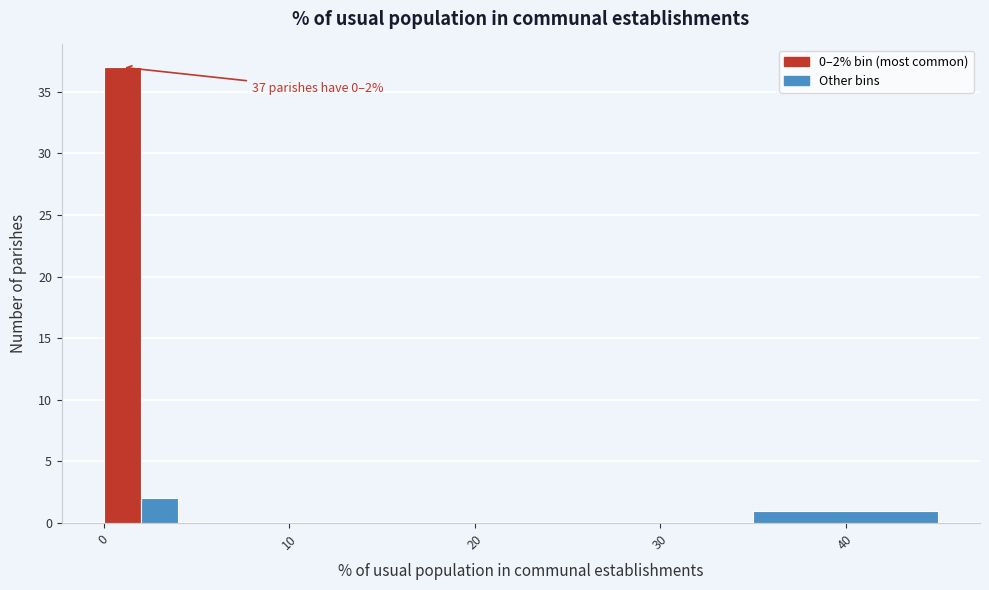

Read against the x-axis, roughly where is the centre of the tallest bar?

1